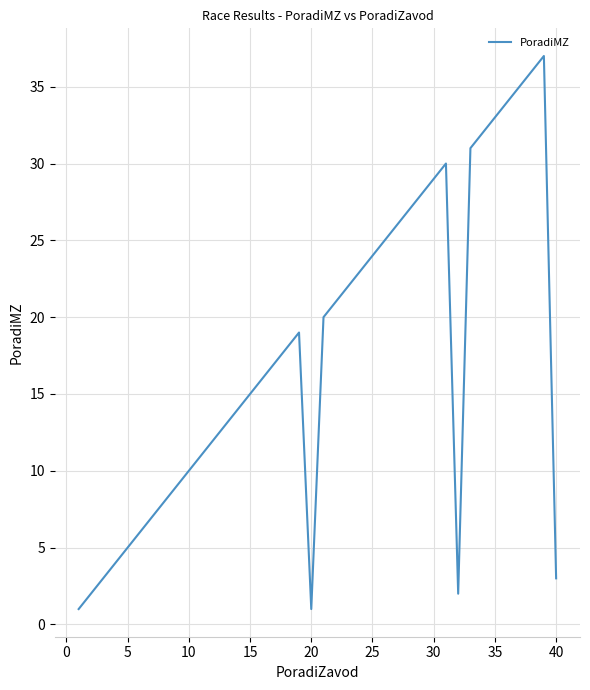

What is the minimum value shown in the chart?

1